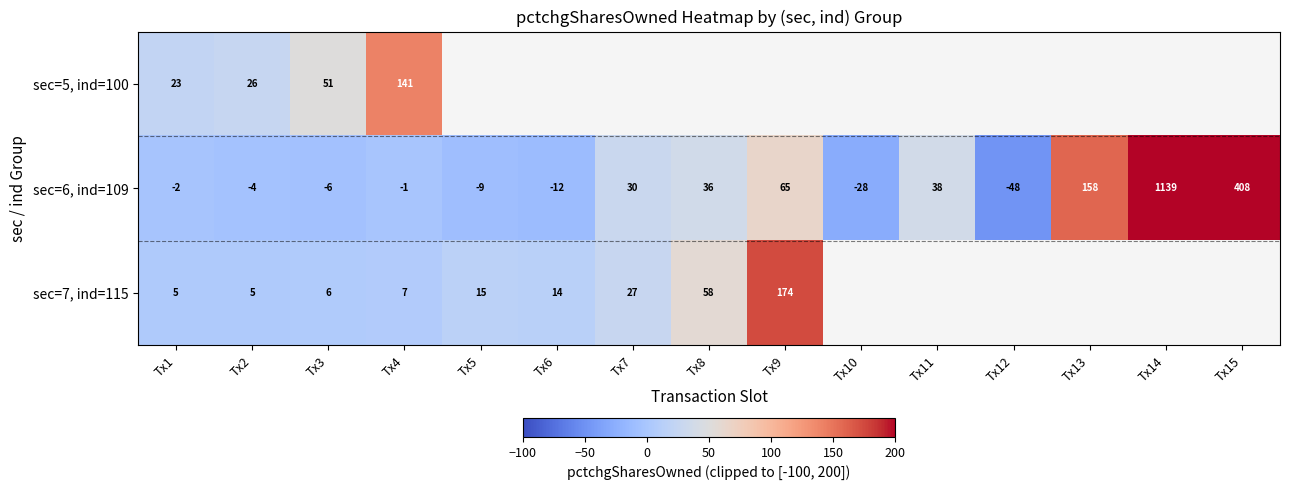

Rank the series at Tx2 from highest to lowest value.

sec=5, ind=100, sec=7, ind=115, sec=6, ind=109